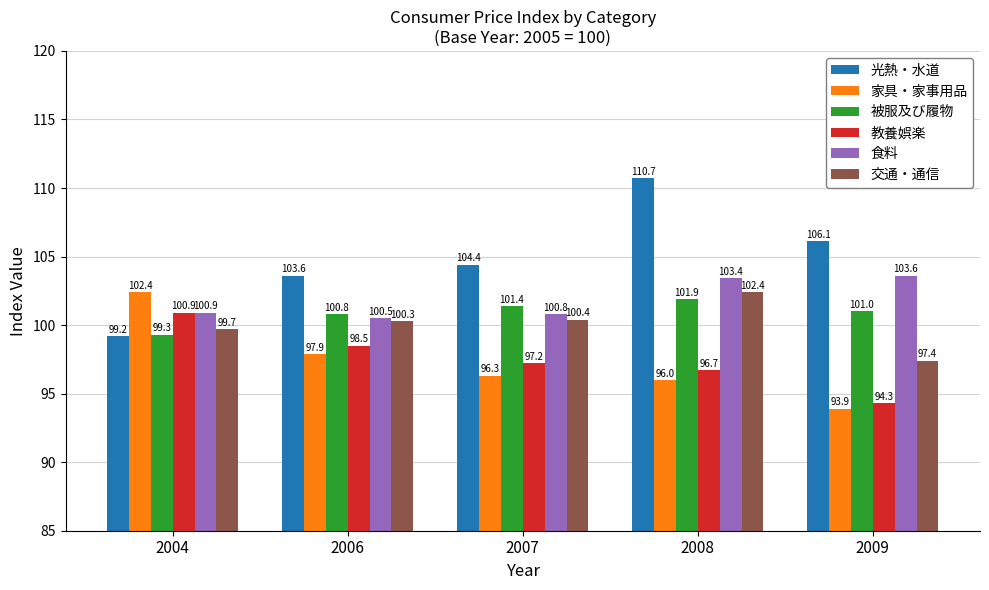

Reading left to right, extract all data points from this chart.

光熱・水道: 99.2	103.6	104.4	110.7	106.1
家具・家事用品: 102.4	97.9	96.3	96.0	93.9
被服及び履物: 99.3	100.8	101.4	101.9	101.0
教養娯楽: 100.9	98.5	97.2	96.7	94.3
食料: 100.9	100.5	100.8	103.4	103.6
交通・通信: 99.7	100.3	100.4	102.4	97.4